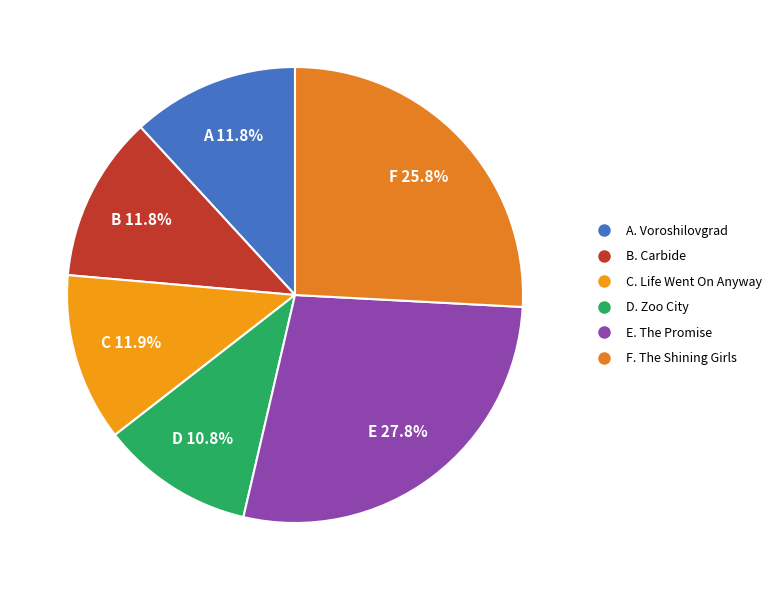

How many segments does this pie chart have?

6